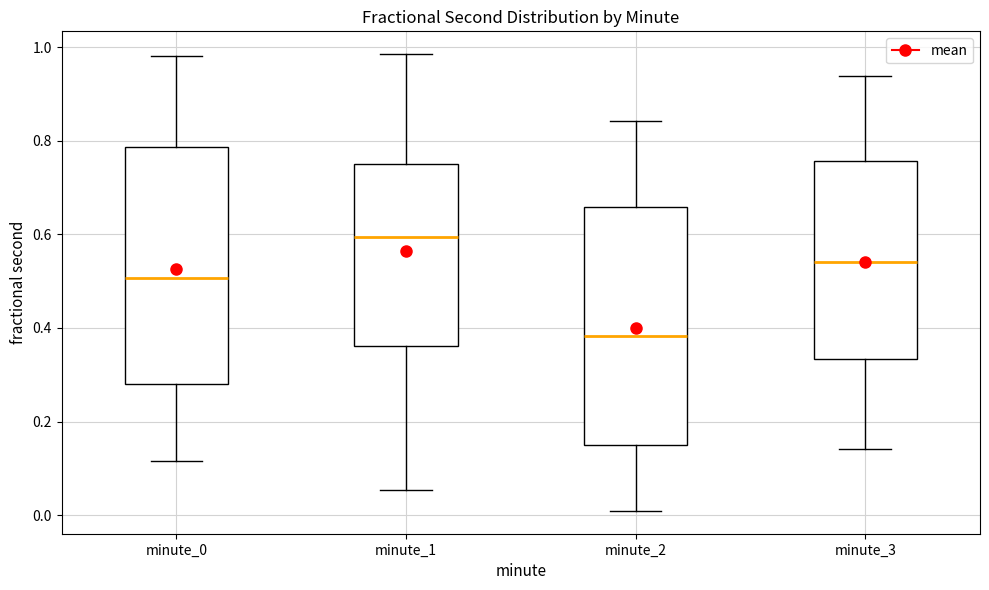

Reading left to right, transcribe this box plot: for each box, give where its median line is, the range the box spans, and where its two whiskers end, as read against the y-axis. The values are not printed on the chart, so give them approximately, as read against the axis.

minute_0: median 0.50, box 0.28 to 0.78, whiskers 0.12 to 0.98
minute_1: median 0.60, box 0.36 to 0.76, whiskers 0.06 to 0.98
minute_2: median 0.38, box 0.16 to 0.66, whiskers 0.00 to 0.84
minute_3: median 0.54, box 0.34 to 0.76, whiskers 0.14 to 0.94